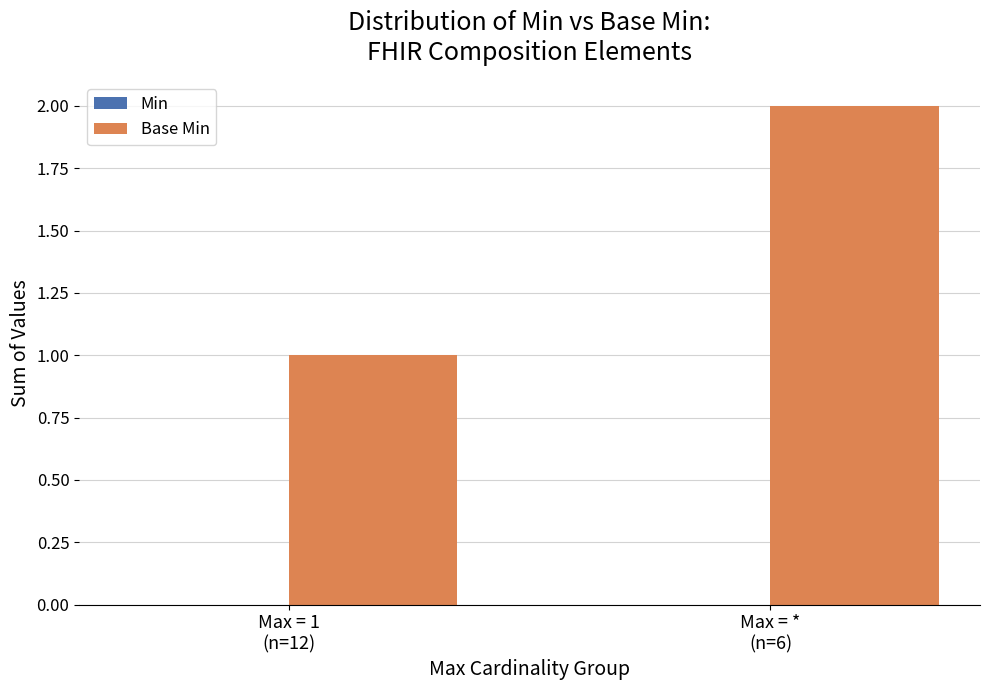

What is the sum of all values?

3